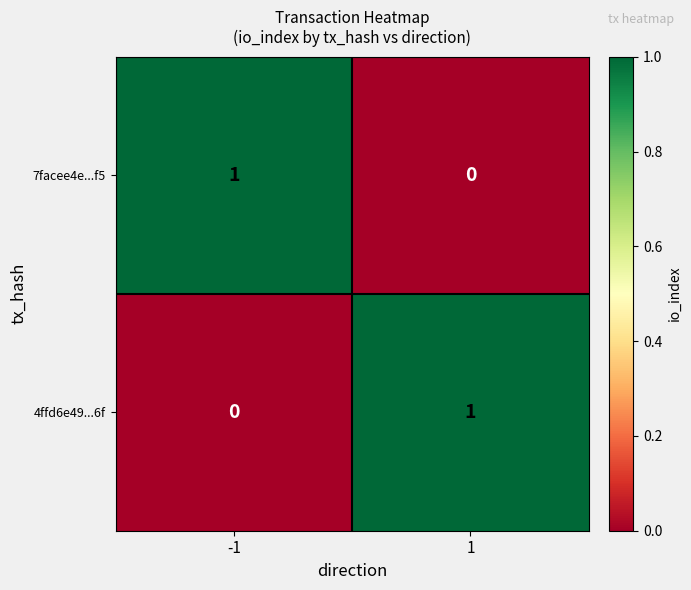

Reading right to left, list all the values displayed in this chart.

7facee4e...f5: 1=0	-1=1
4ffd6e49...6f: 1=1	-1=0